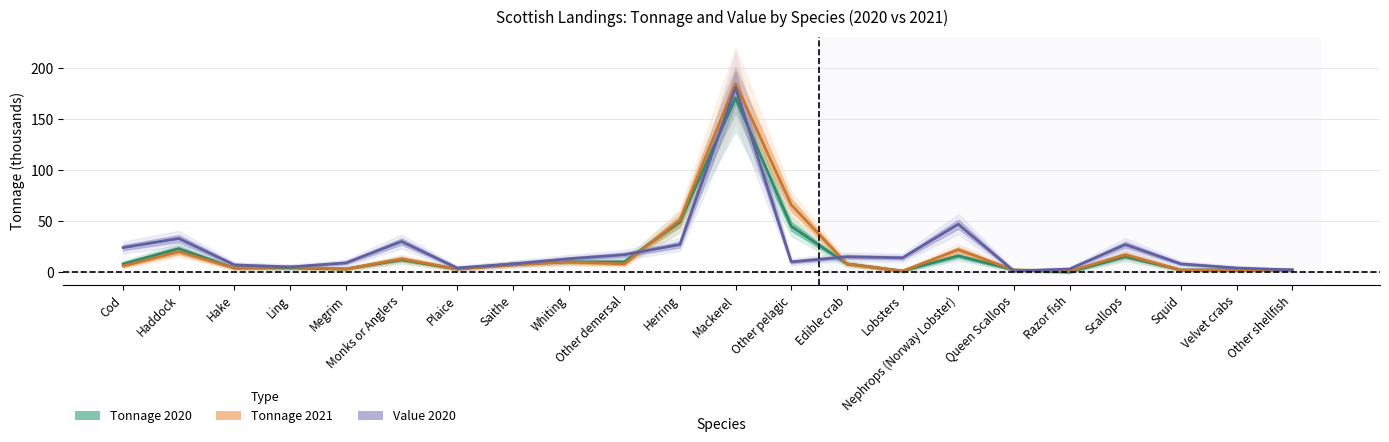

Which series ends up on top after the final intersection of Tonnage 2020 and Tonnage 2021?

Tonnage 2021